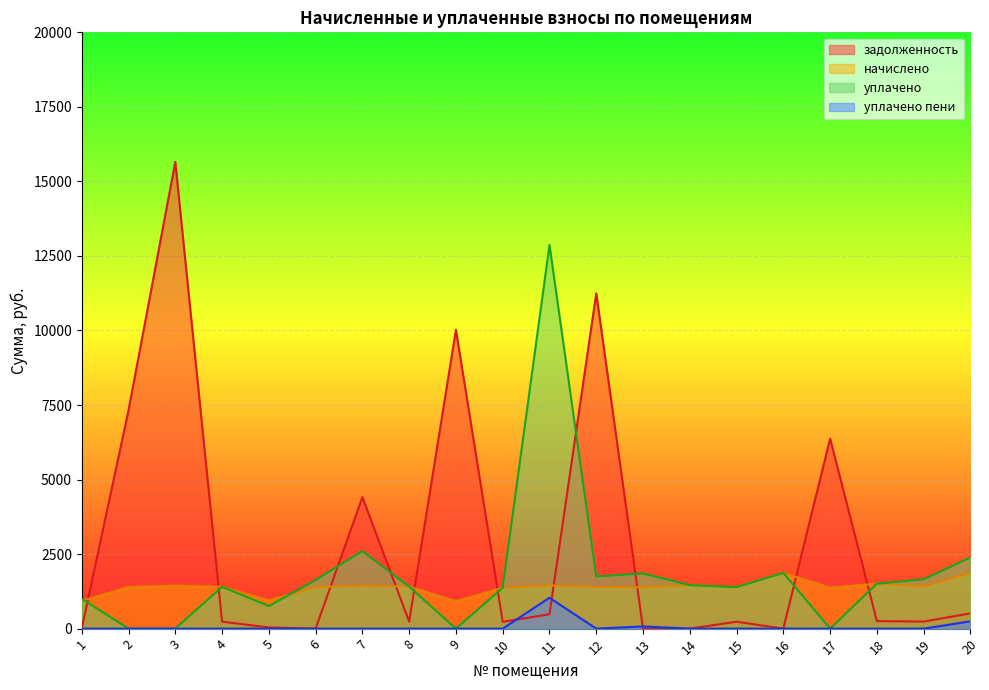

Where does the начислено series first go above 1402?

3